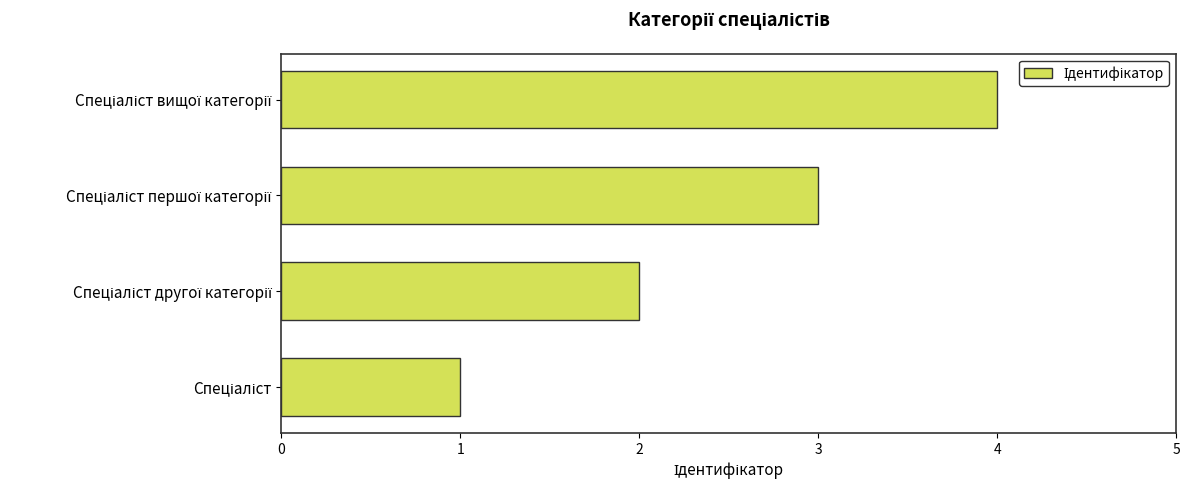

What is the difference between the maximum and minimum values?

3